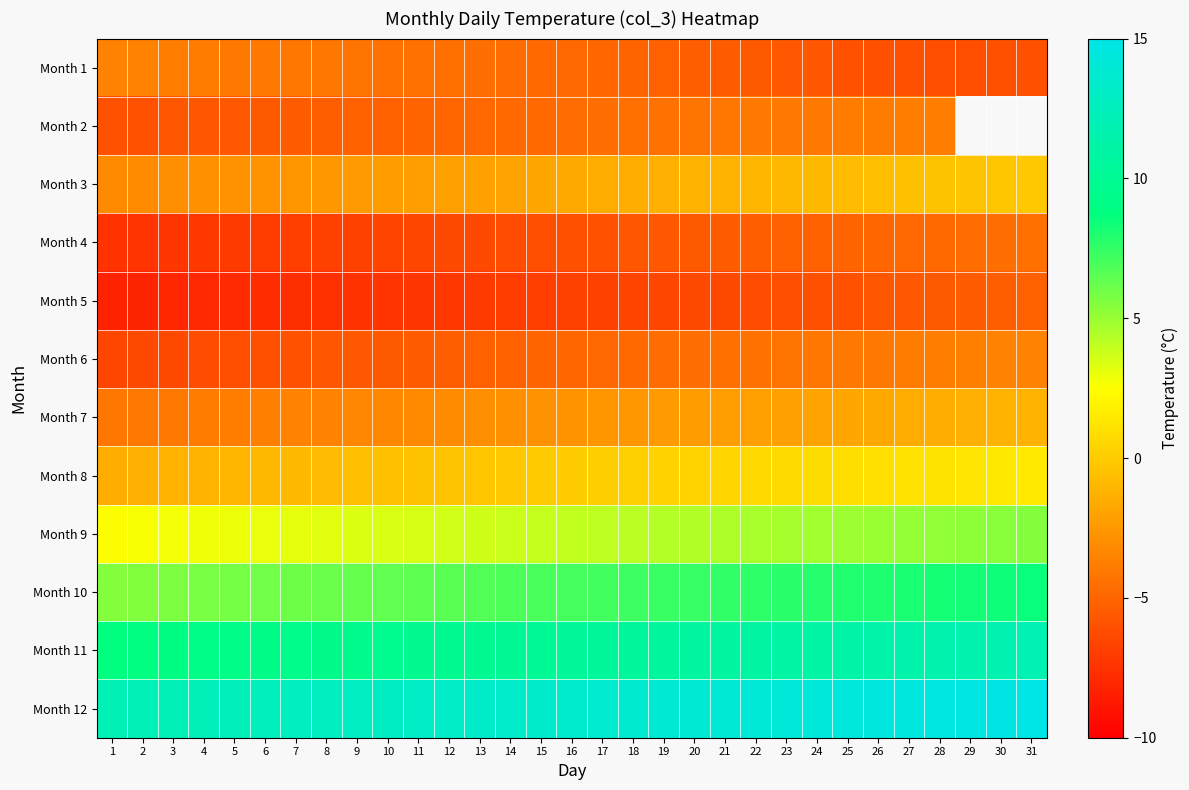

Rank the categories by Month 9 value from highest to lowest.

31, 30, 29, 28, 27, 26, 25, 24, 23, 22, 21, 20, 19, 18, 17, 16, 15, 14, 13, 12, 11, 10, 9, 8, 7, 6, 5, 4, 3, 2, 1